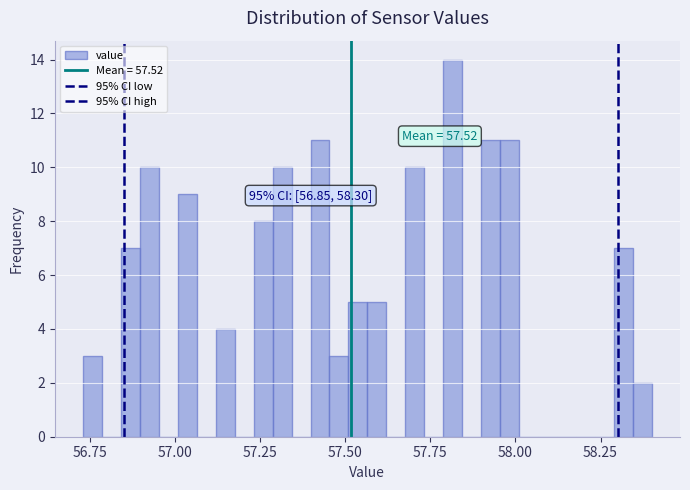

Read against the x-axis, roughly where is the centre of the tallest bar?

57.80